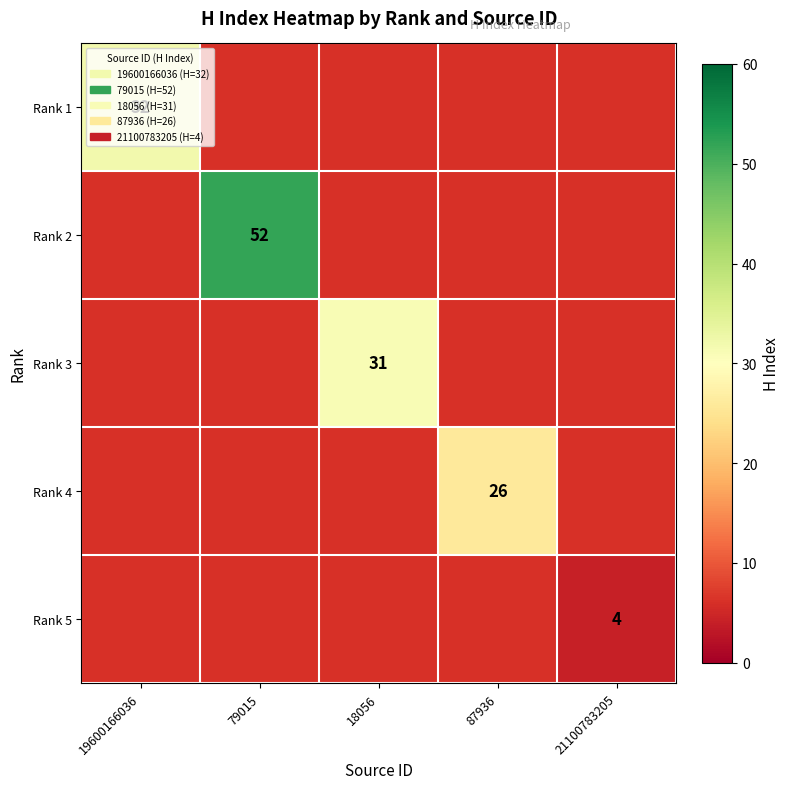

Is it true that Rank 2 equals 20 at 79015?

False